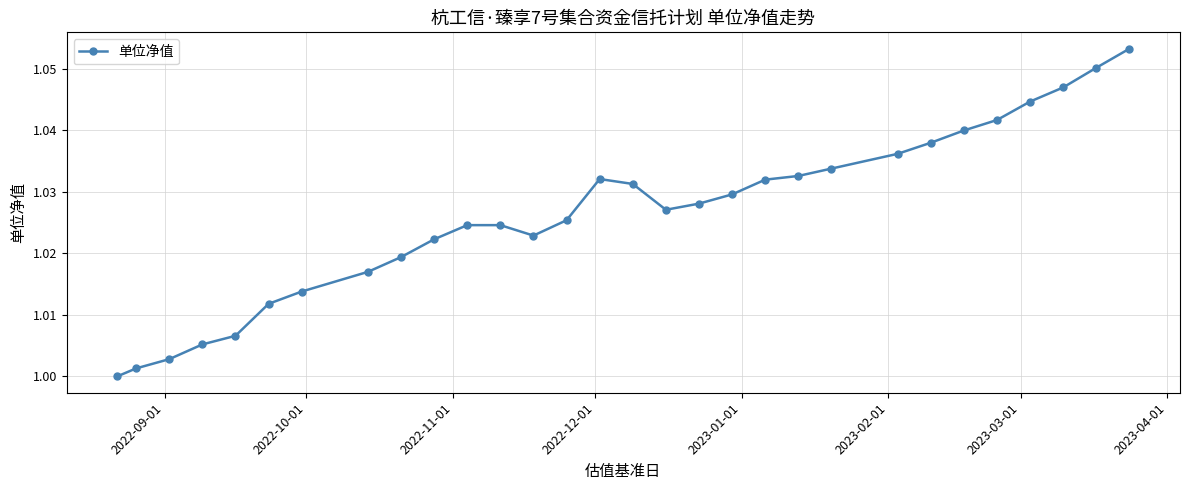

What is the sum of all values?

30.8